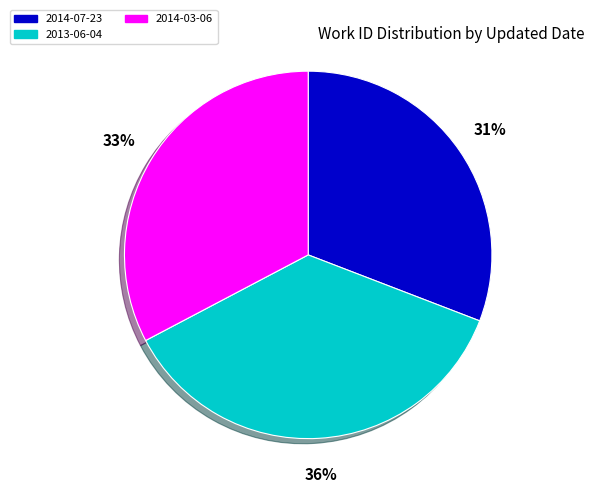

To the nearest percent, what percentage of the pie is 2014-03-06?

33%